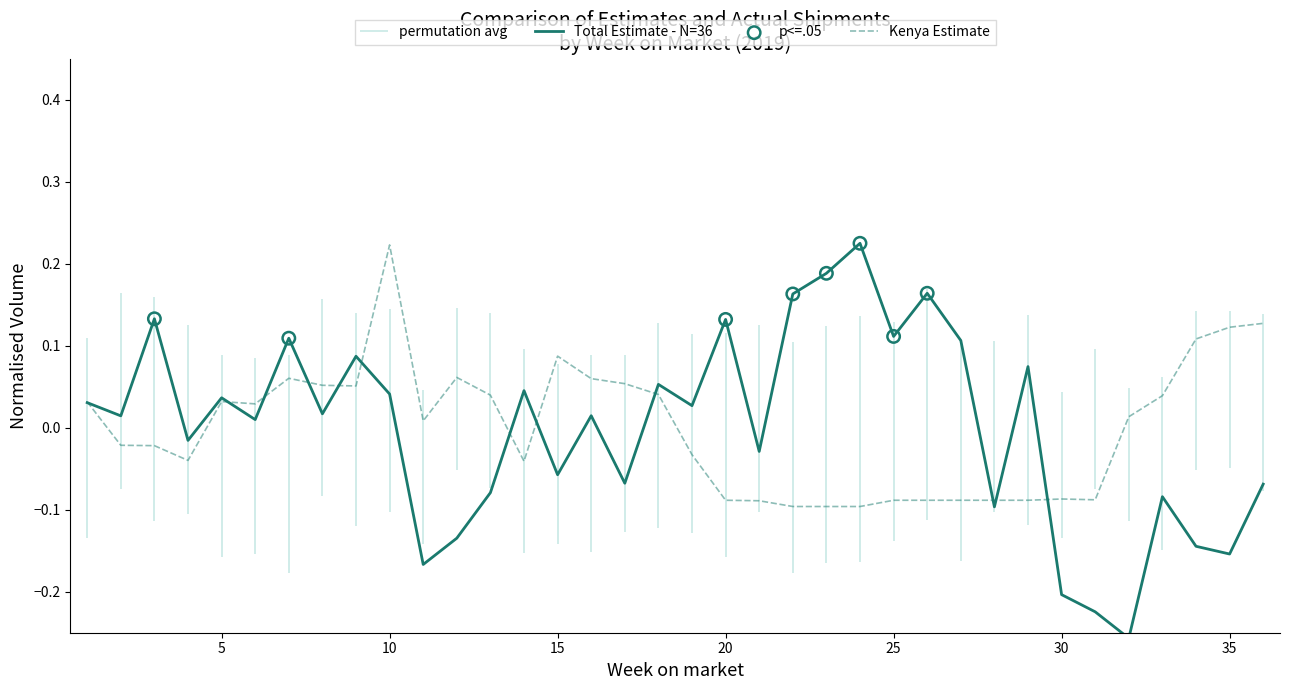

Which series contains the lowest Y value?

Total Estimate